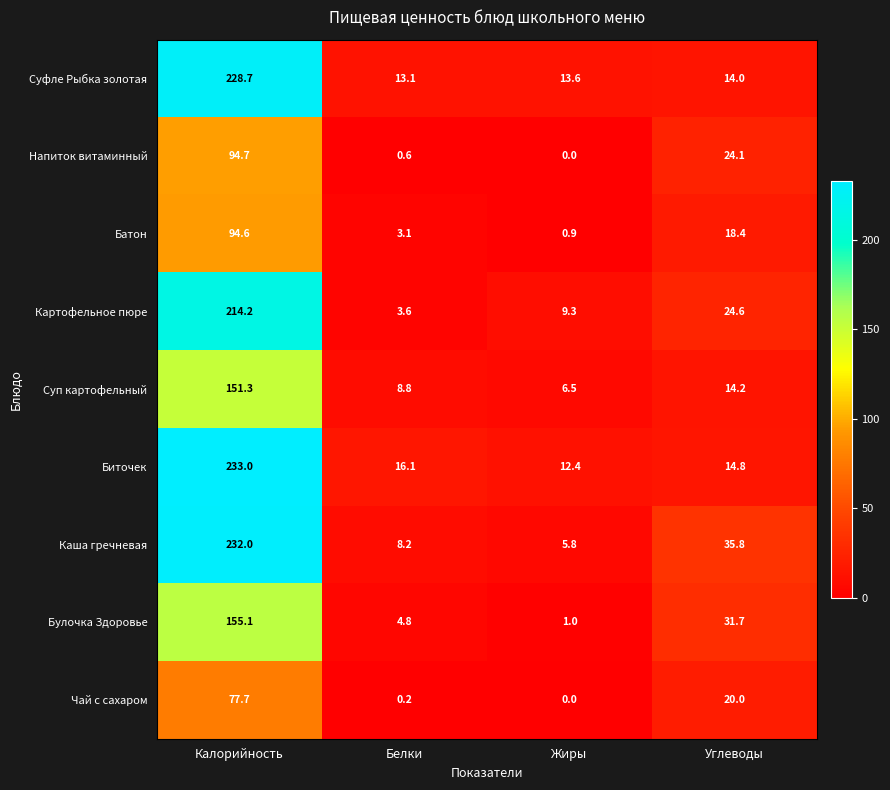

What is the sum of the Биточек values at Углеводы and Жиры?

27.2